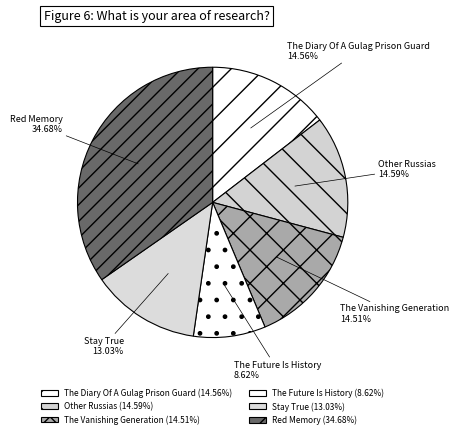

What is the largest slice in the pie chart?

Red Memory